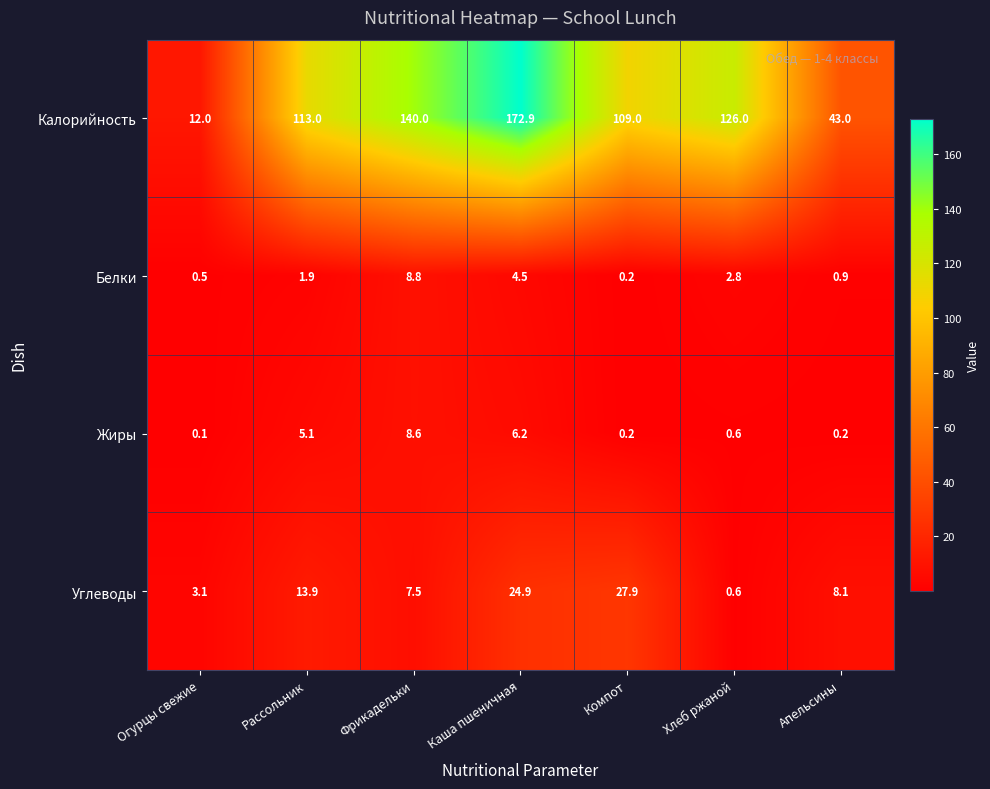

Reading left to right, what are all the values shown in this chart?

Калорийность: Огурцы свежие=12.0	Рассольник=113.0	Фрикадельки=140.0	Каша пшеничная=172.9	Компот=109.0	Хлеб ржаной=126.0	Апельсины=43.0
Белки: Огурцы свежие=0.5	Рассольник=1.9	Фрикадельки=8.8	Каша пшеничная=4.5	Компот=0.2	Хлеб ржаной=2.8	Апельсины=0.9
Жиры: Огурцы свежие=0.1	Рассольник=5.1	Фрикадельки=8.6	Каша пшеничная=6.2	Компот=0.2	Хлеб ржаной=0.6	Апельсины=0.2
Углеводы: Огурцы свежие=3.1	Рассольник=13.9	Фрикадельки=7.5	Каша пшеничная=24.9	Компот=27.9	Хлеб ржаной=0.6	Апельсины=8.1